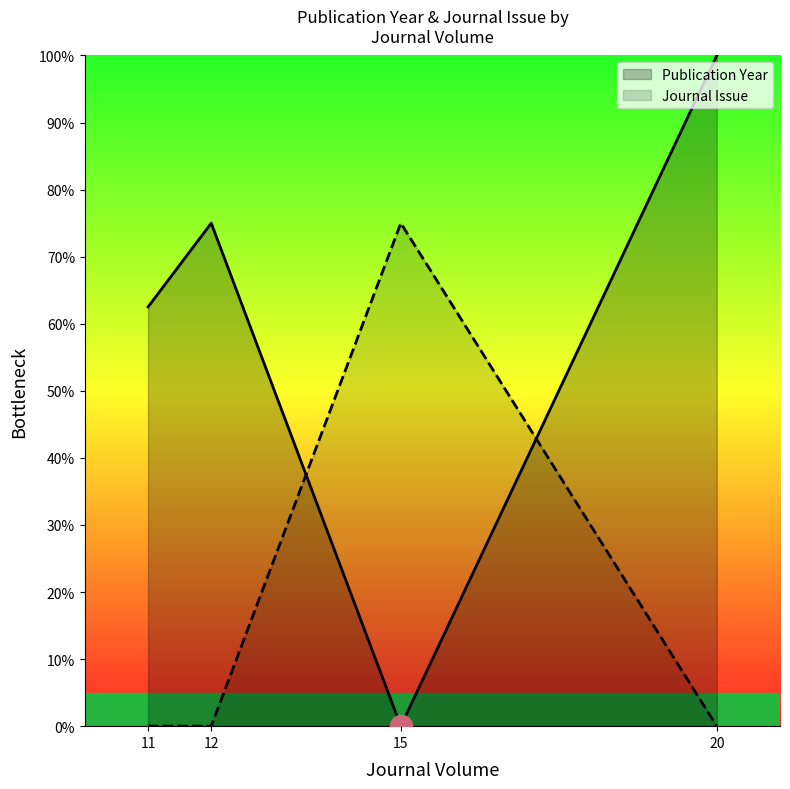

At 15, list the series in order from largest to smallest.

Journal Issue, Publication Year